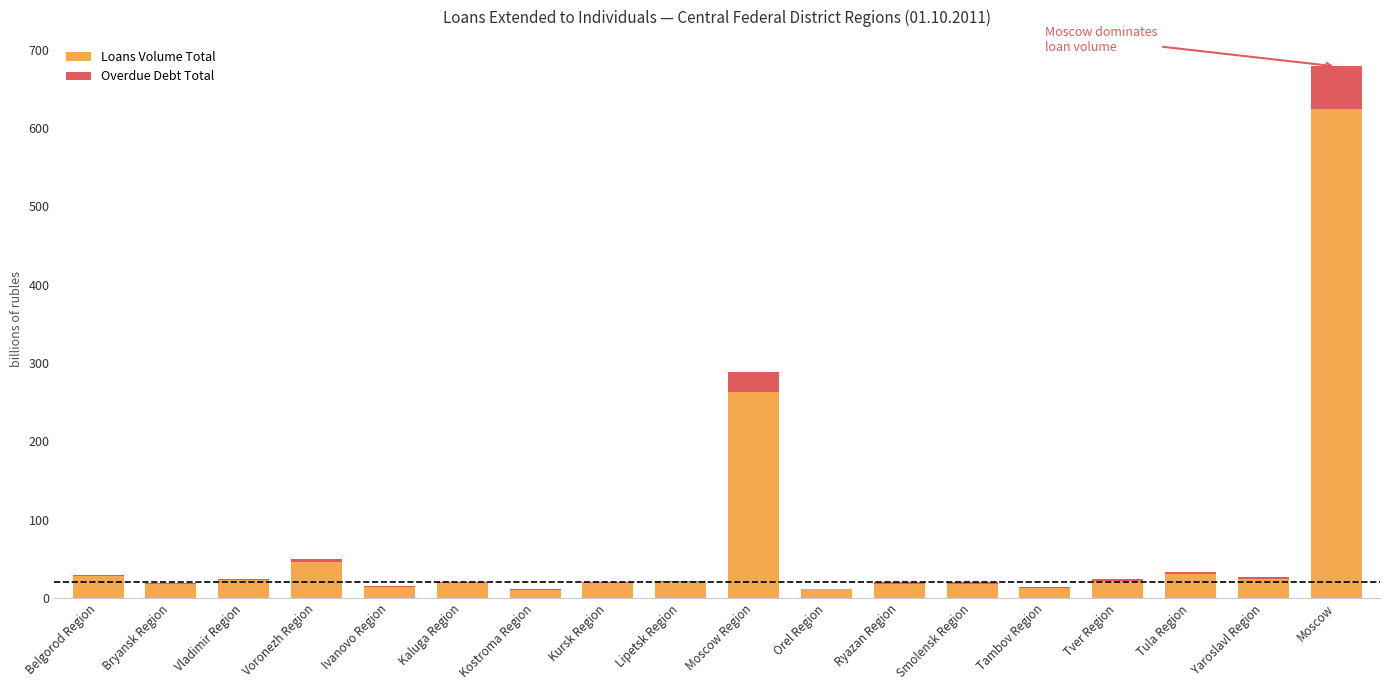

Are the bars grouped side by side (vs. stacked)?

No